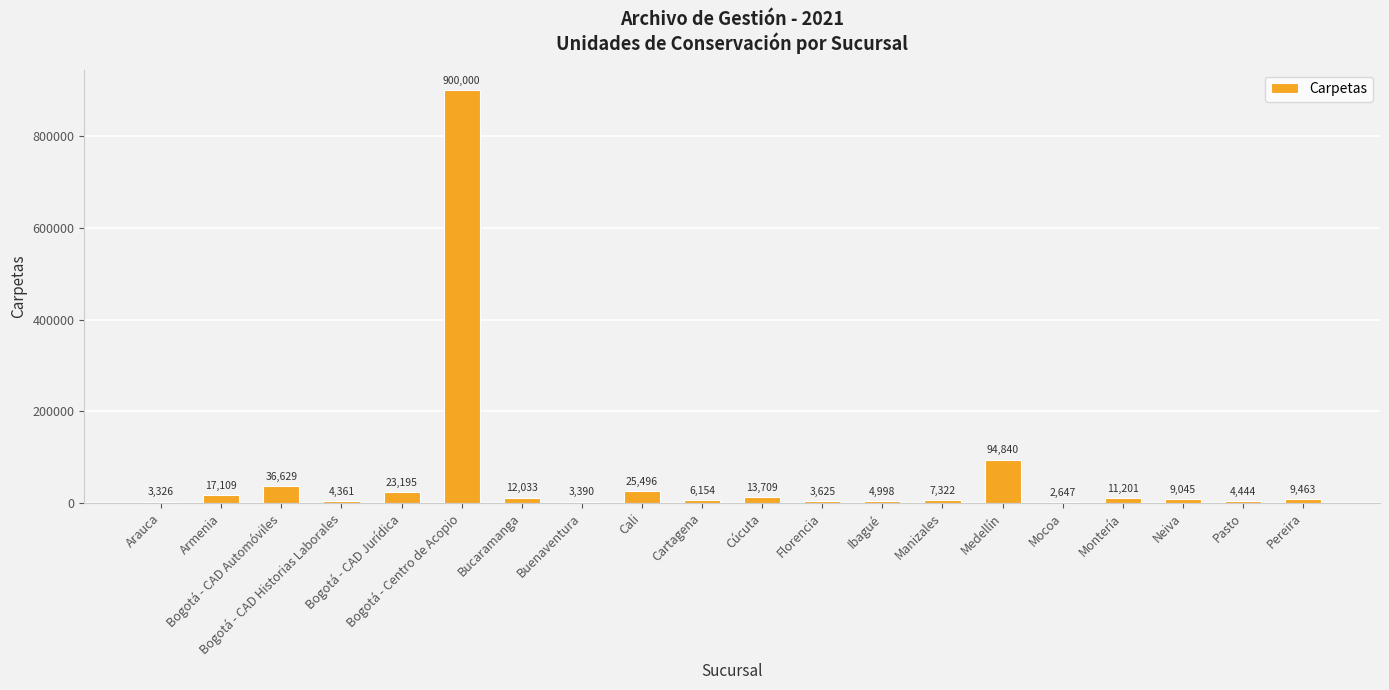

What is the sum of all values?

1192987